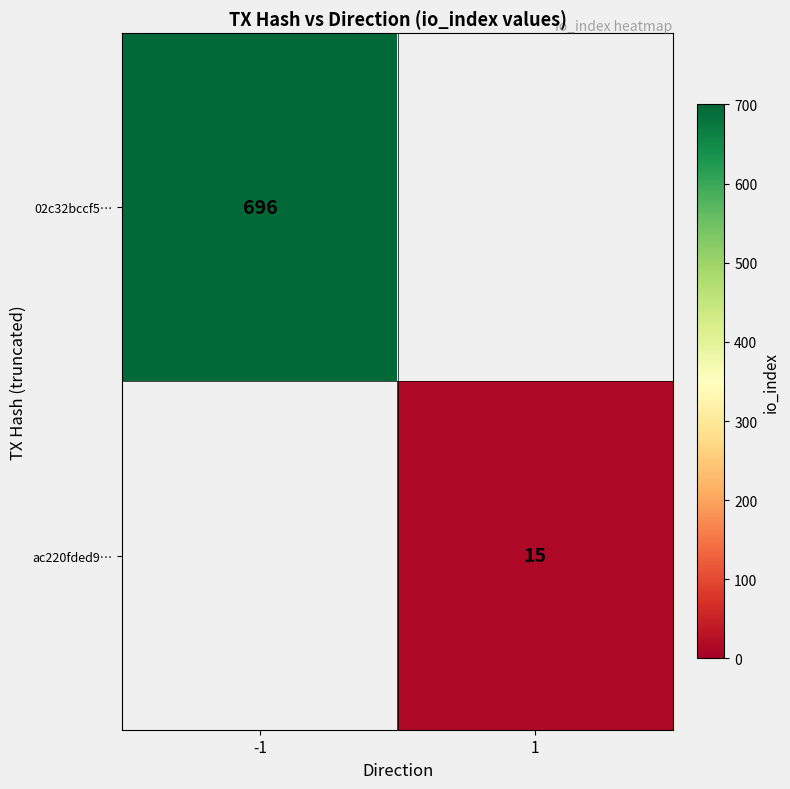

Is it true that ac220fded9… equals 6.1 at 1?

False